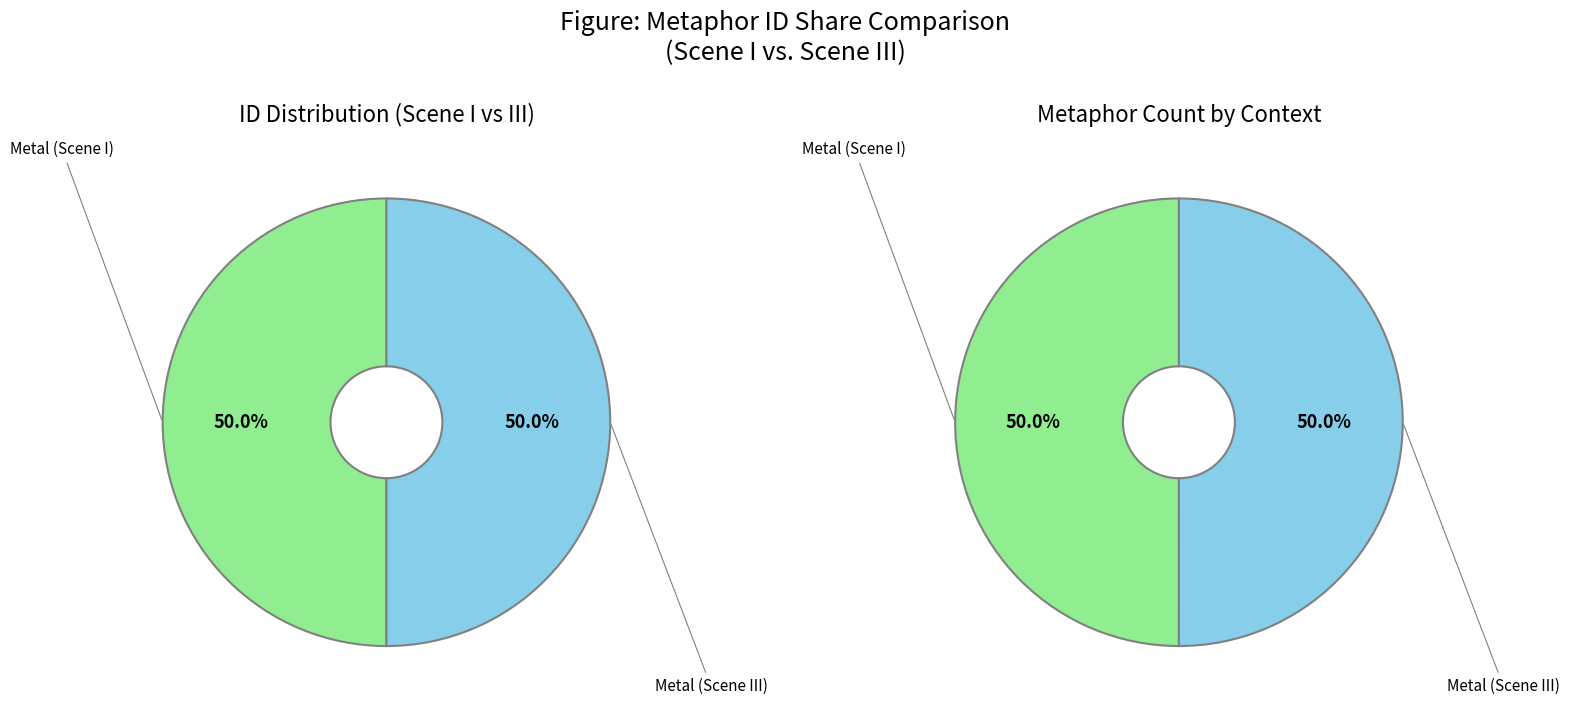

The Metal slice represents 50% of the pie. True or false?

True